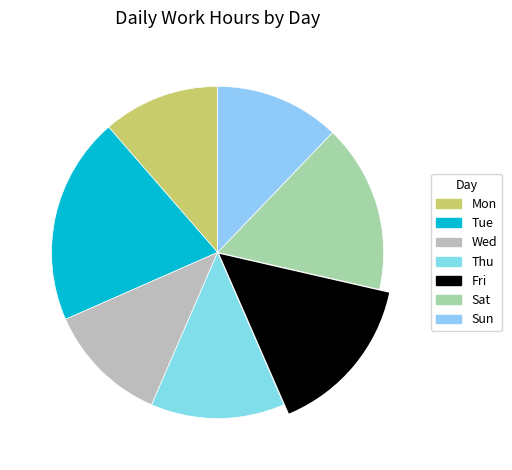

How many segments does this pie chart have?

7